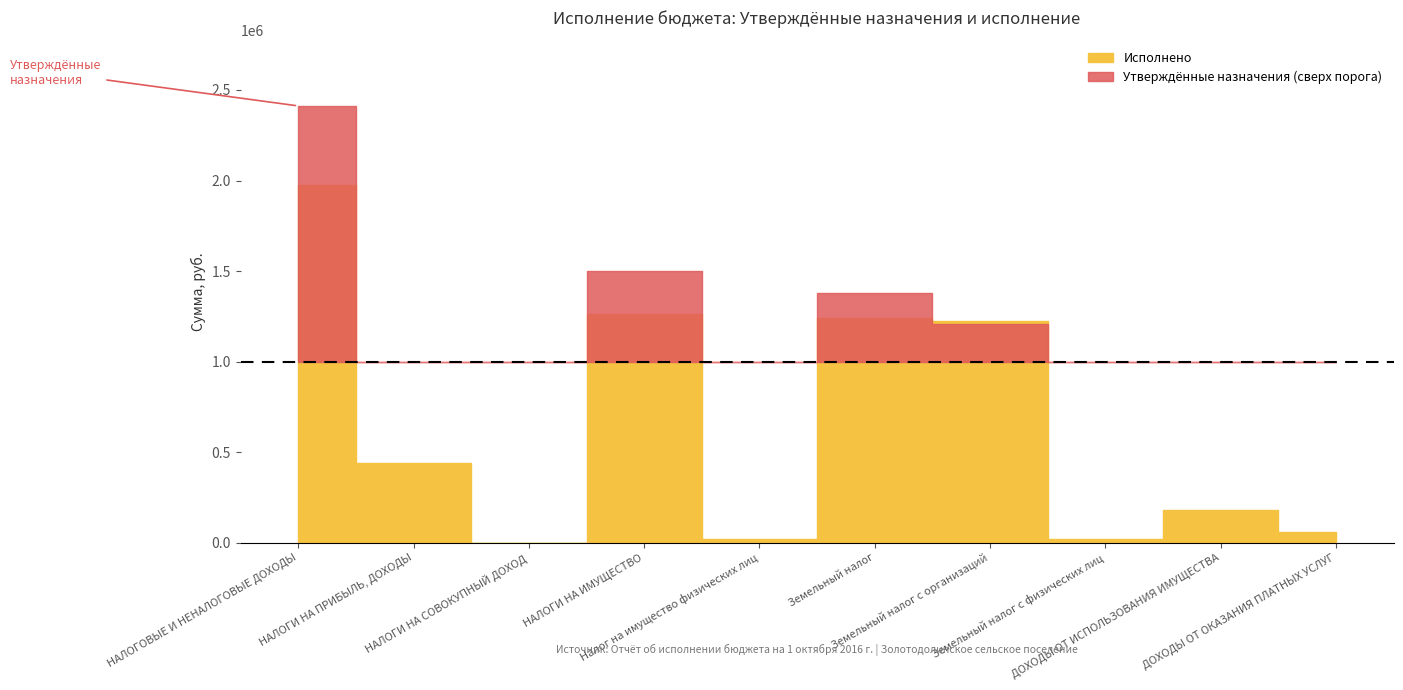

In Исполнено, how many points are lower than both neighbors (excluding endpoints)?

3